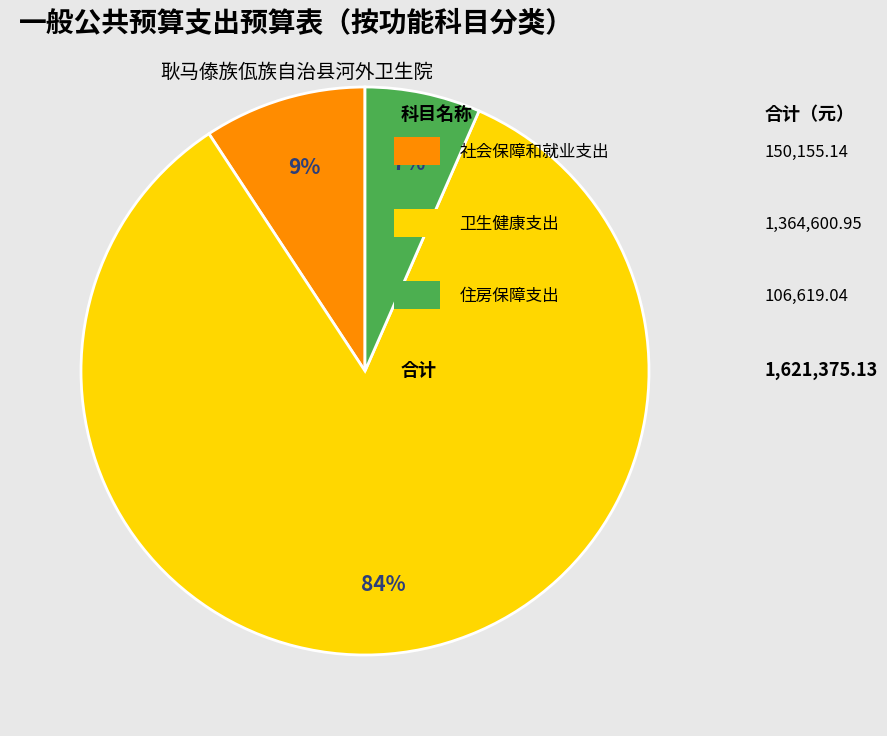

Does any single category account for the majority?

Yes